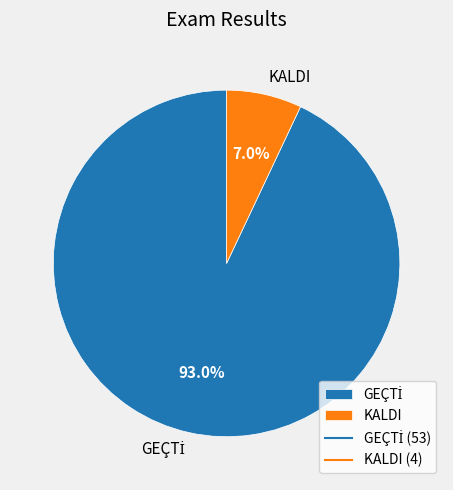

Count the number of slices in the pie.

2